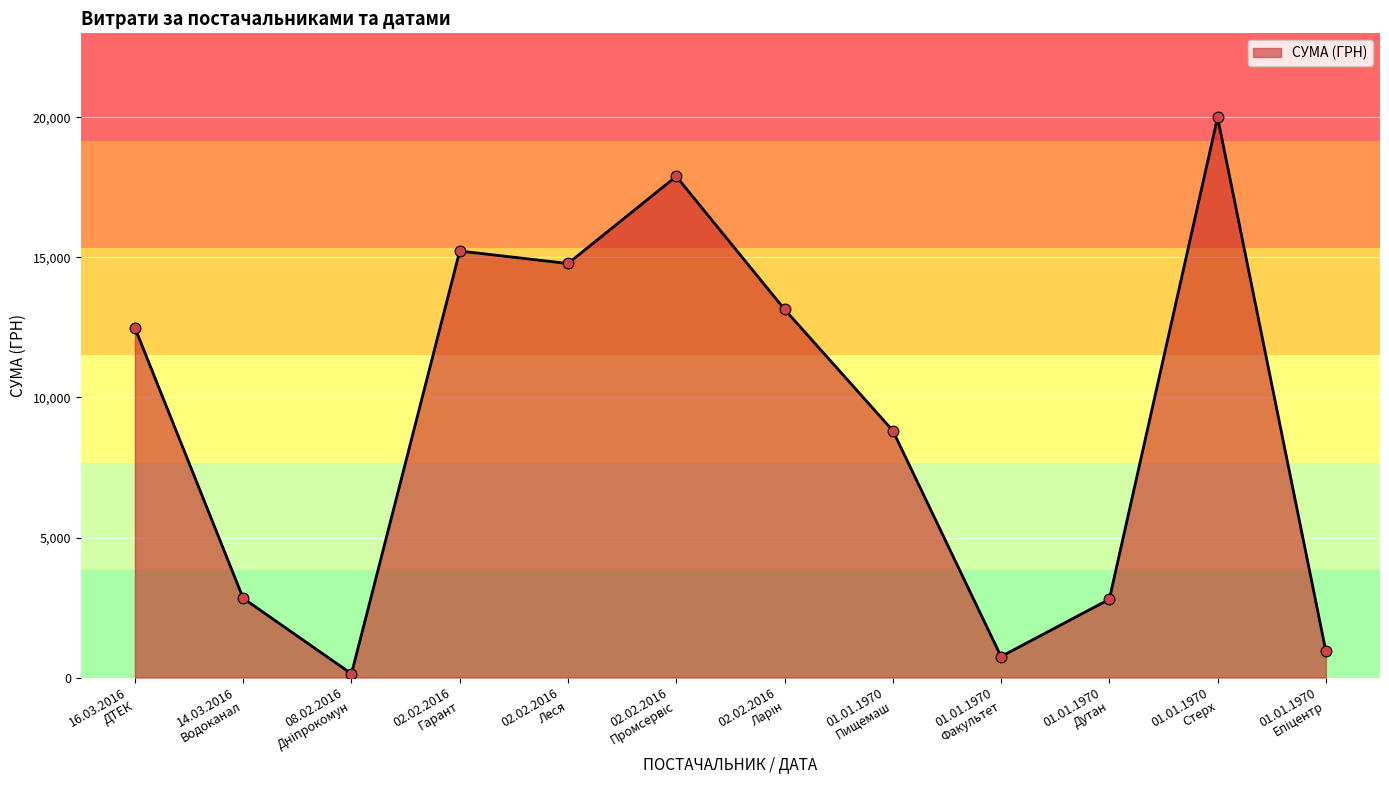

What is the greatest value displayed?

20000.0